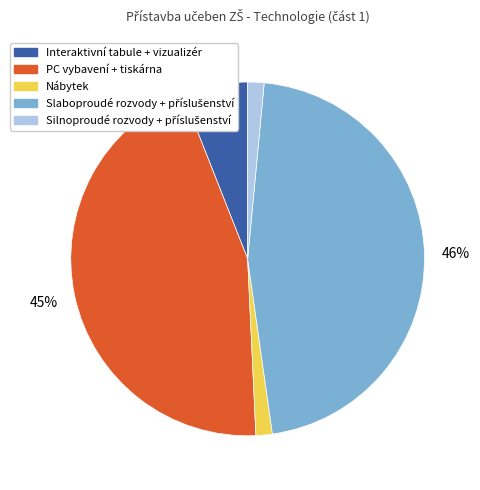

To the nearest percent, what is the average slice percentage?

20%